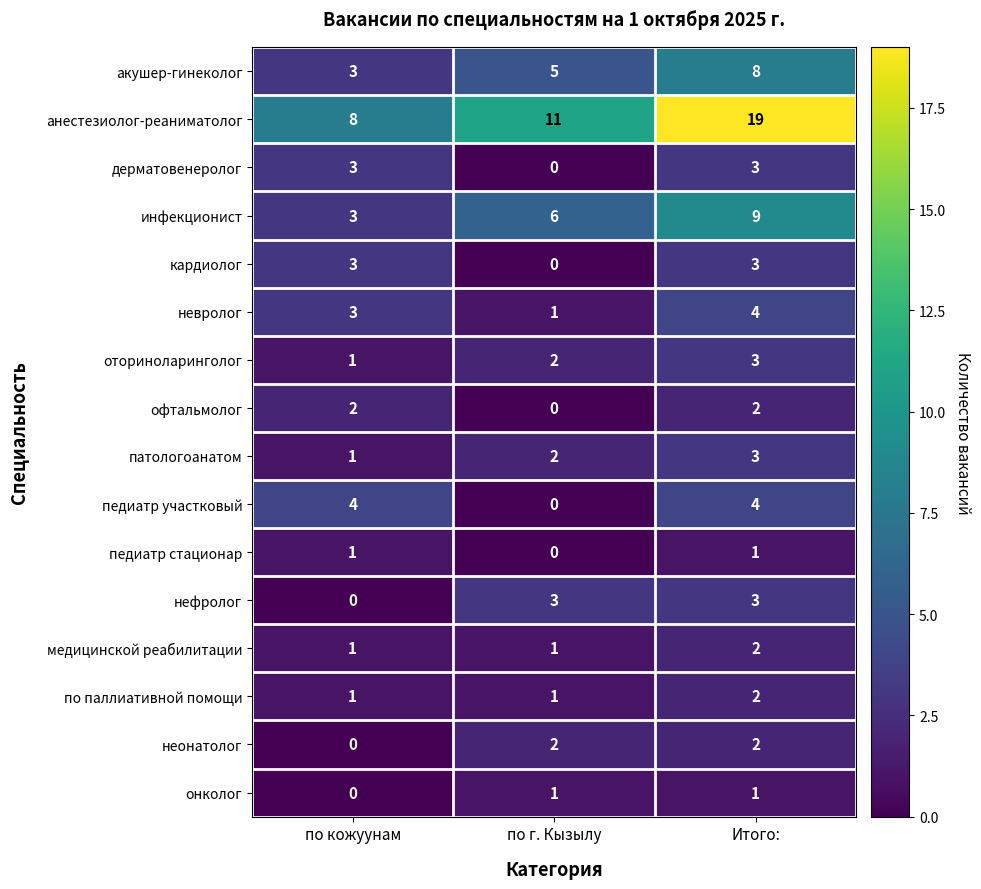

Count the по паллиативной помощи values in the range 1 to 2.

3